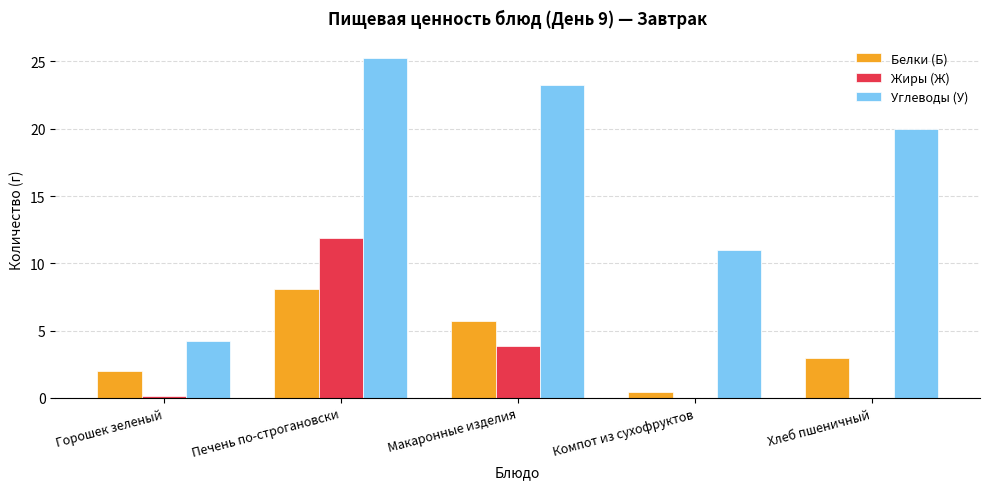

What is the sum of all Жиры (Ж) values?

15.9